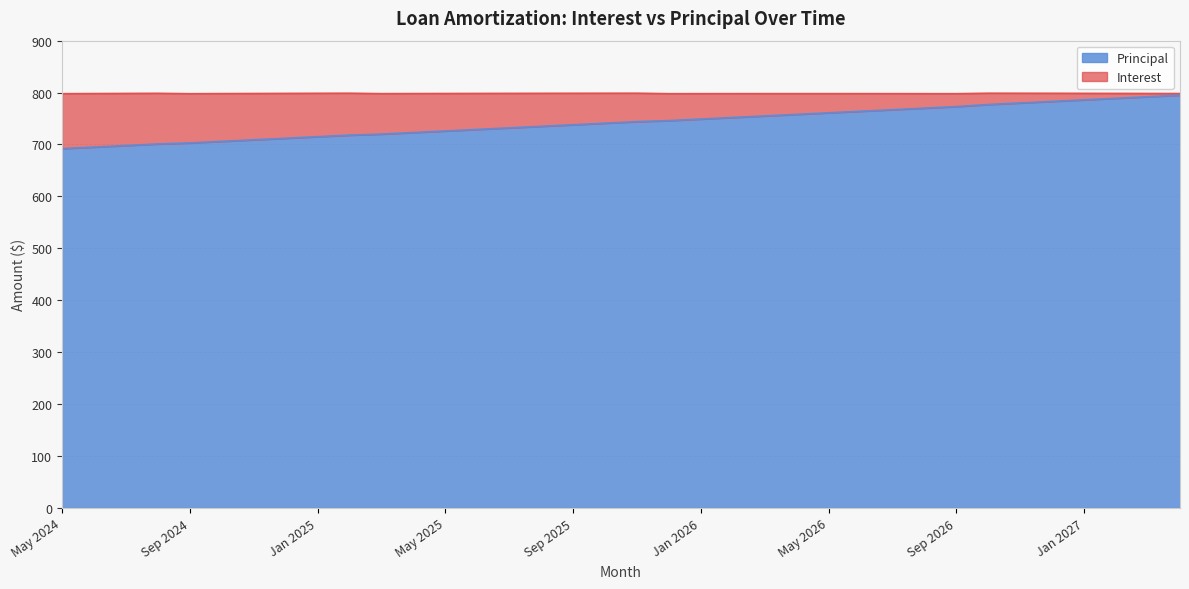

List the labels in order of value, smallest first.

May 2024, Jun 2024, Jul 2024, Aug 2024, Sep 2024, Oct 2024, Nov 2024, Dec 2024, Jan 2025, Feb 2025, Mar 2025, Apr 2025, May 2025, Jun 2025, Jul 2025, Aug 2025, Sep 2025, Oct 2025, Nov 2025, Dec 2025, Jan 2026, Feb 2026, Mar 2026, Apr 2026, May 2026, Jun 2026, Jul 2026, Aug 2026, Sep 2026, Oct 2026, Nov 2026, Dec 2026, Jan 2027, Feb 2027, Mar 2027, Apr 2027